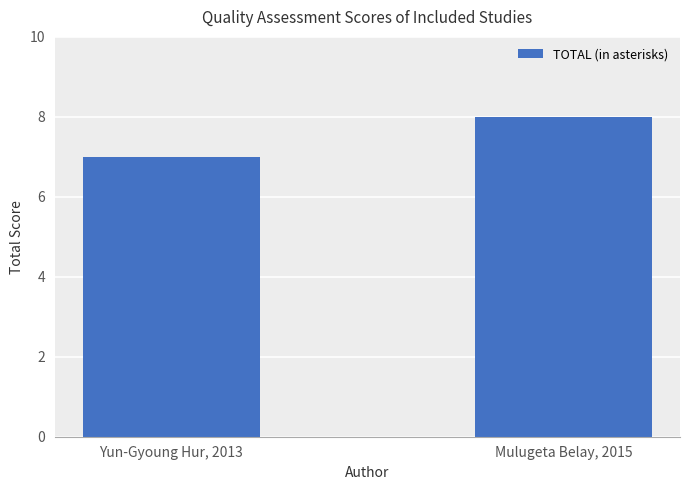

What value does the data have at Mulugeta Belay, 2015?

8